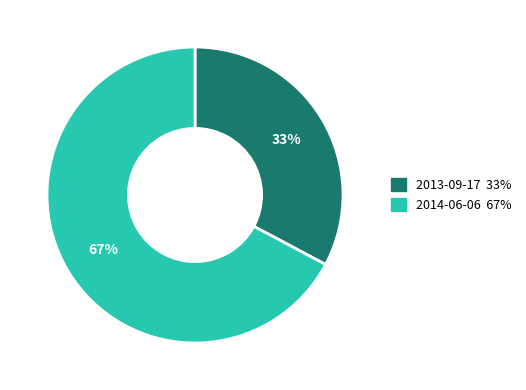

Between 2014-06-06 and 2013-09-17, which is larger?

2014-06-06